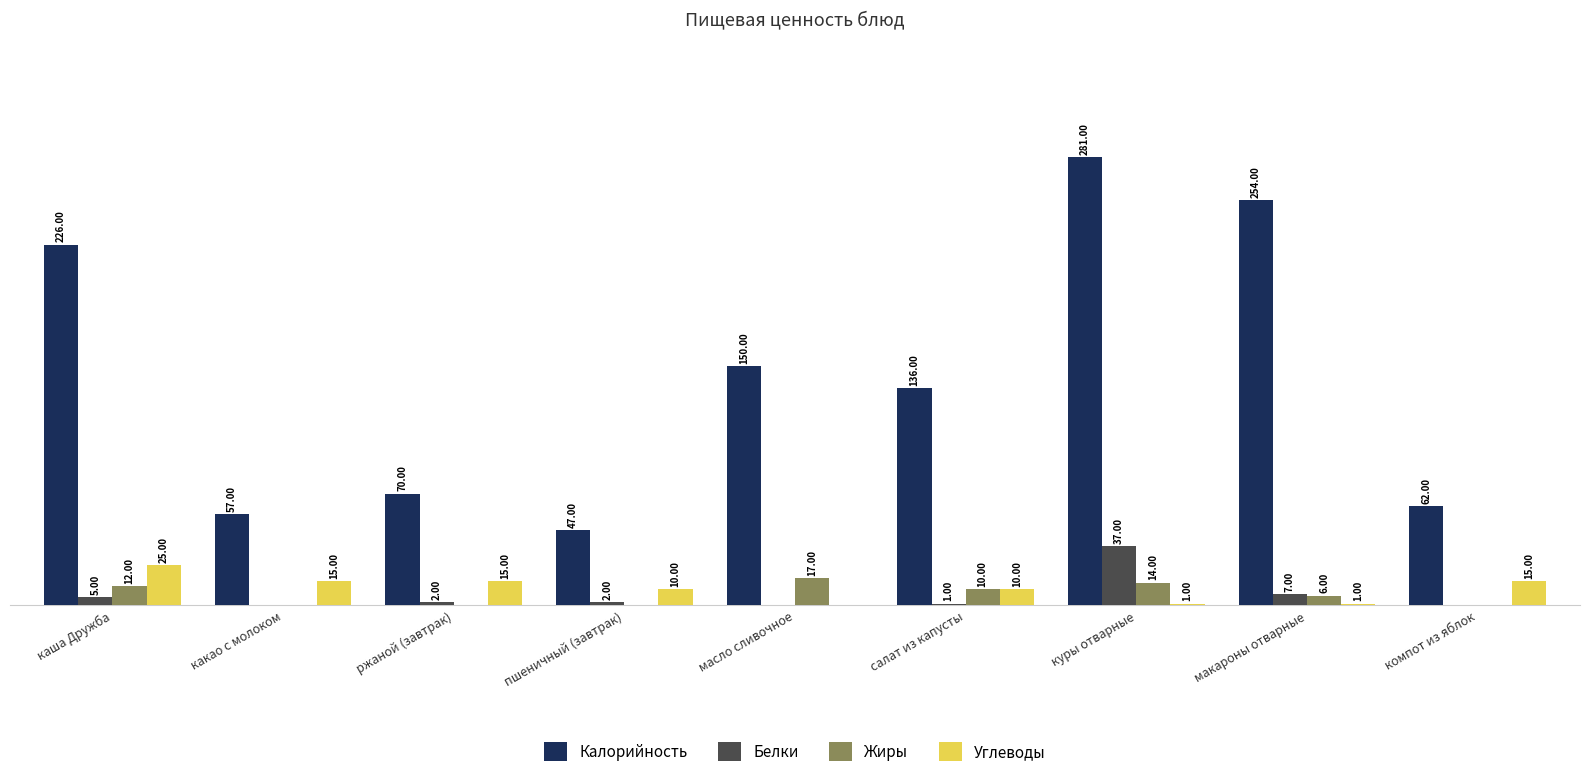

At which category is the sum across all series the highest?

куры отварные